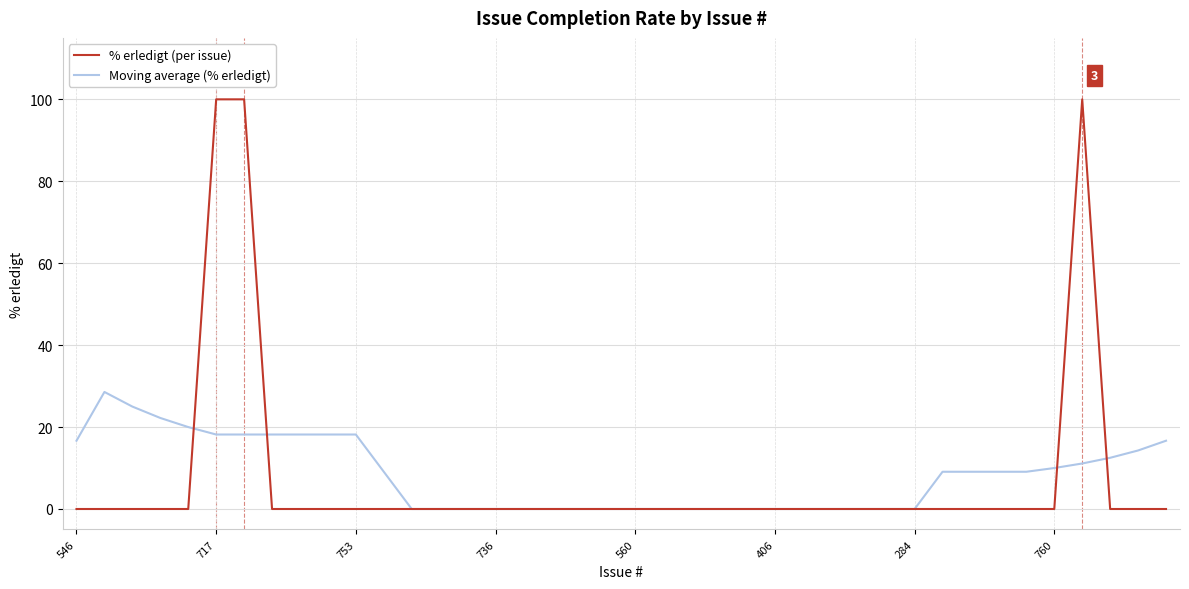

Rank the series by their maximum value, from lowest to highest.

Moving average (% erledigt), % erledigt (per issue)